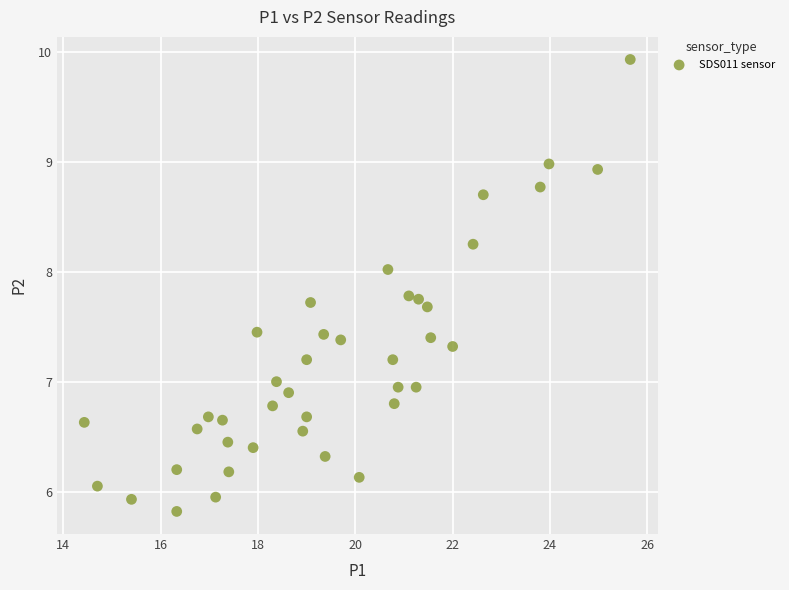

What is the range of Y values (max minus min)?

4.1